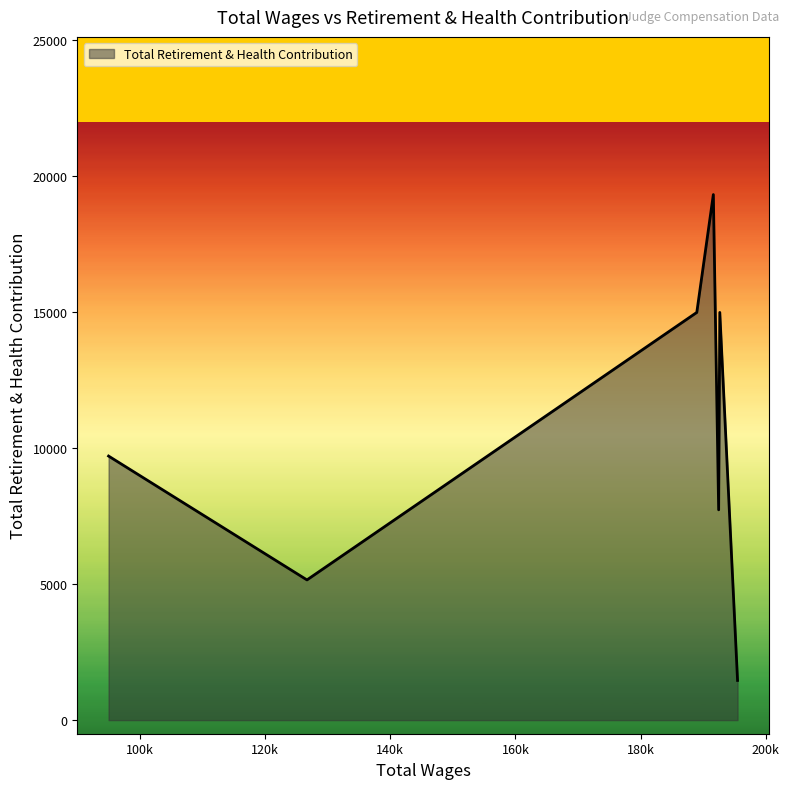

What is the difference between the second highest and minimum values?

13535